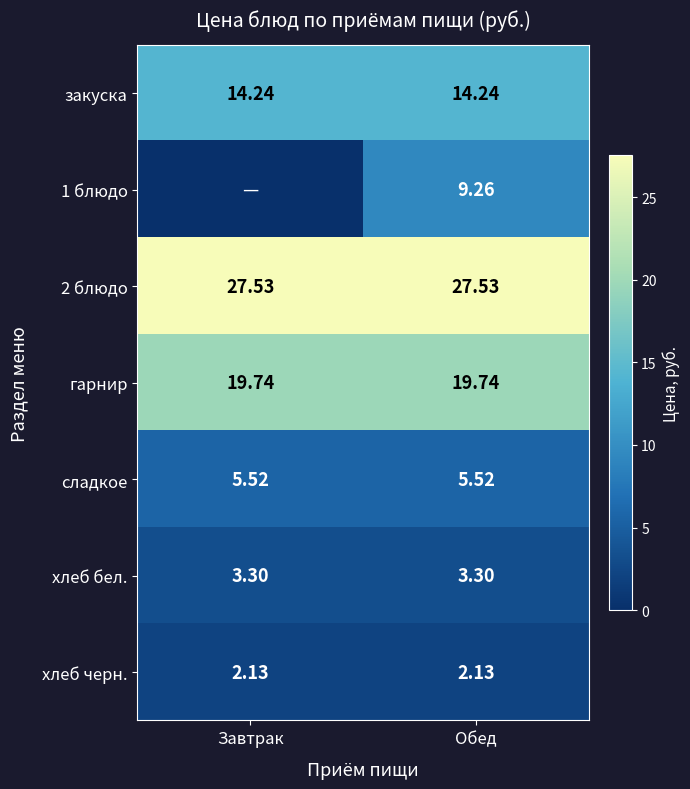

Is the value of 2 блюдо at Завтрак greater than the value of 1 блюдо at Обед?

Yes